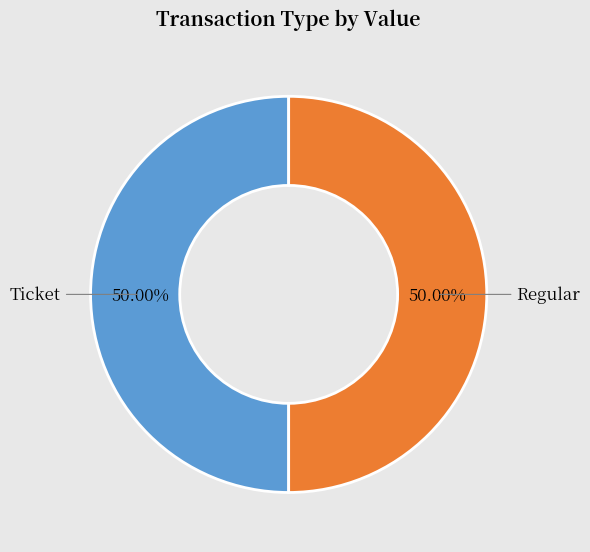

Approximately how many times larger is the value at Ticket compared to Regular?

1.0